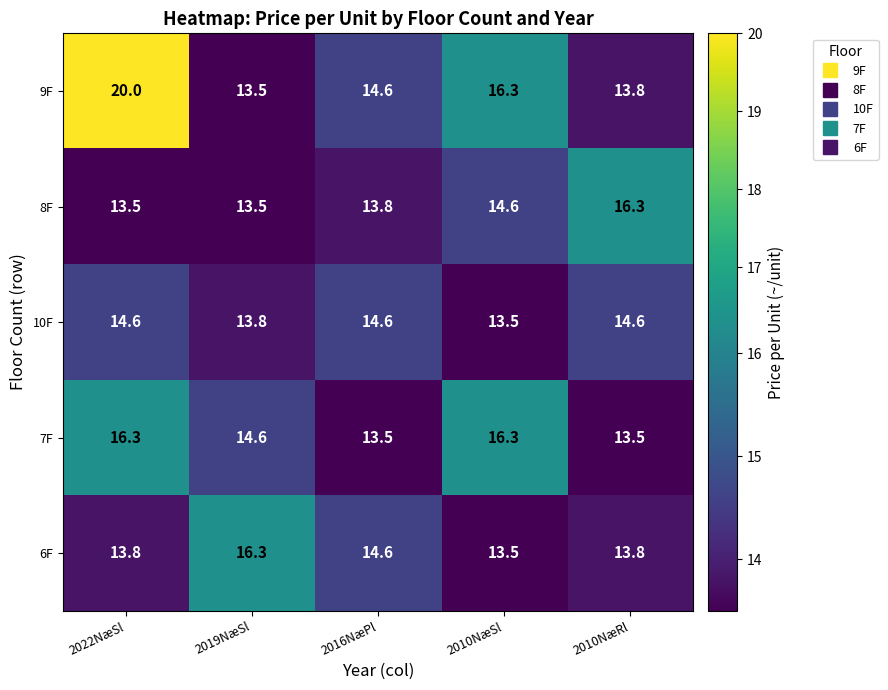

What value does the 7F series have at 2019NæSl?

14.6